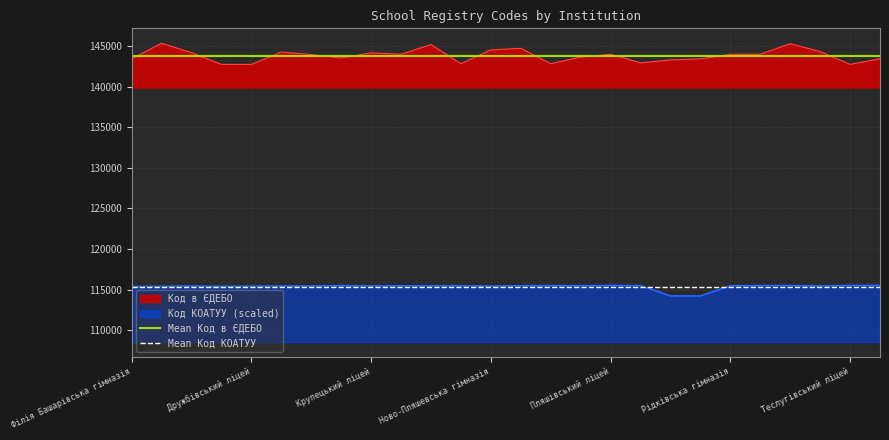

List the series in order of their overall mean, highest first.

Mean Код в ЄДЕБО, Mean Код КОАТУУ